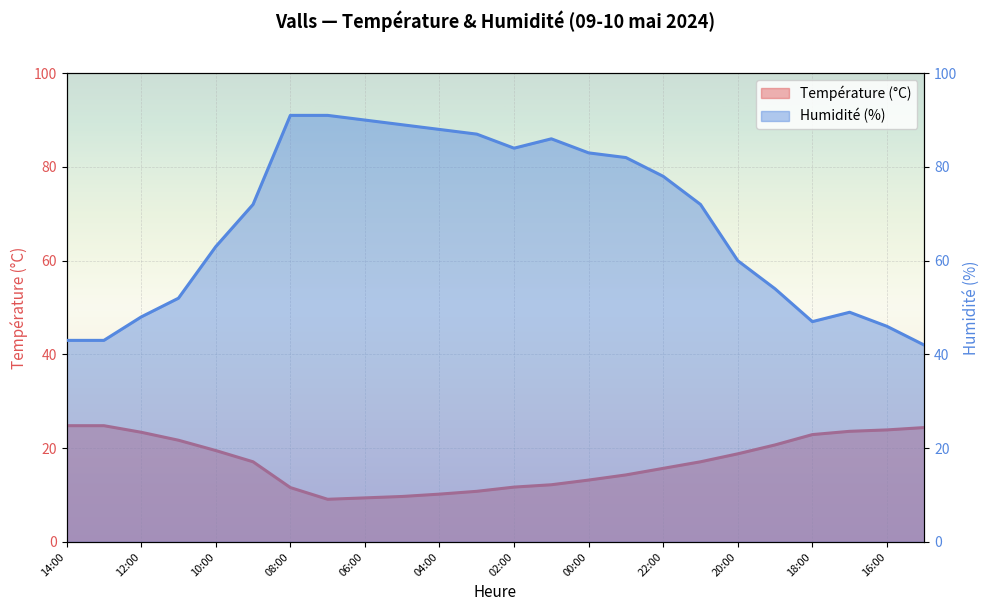

How many data points in Température (ºC) are less than 17?

11